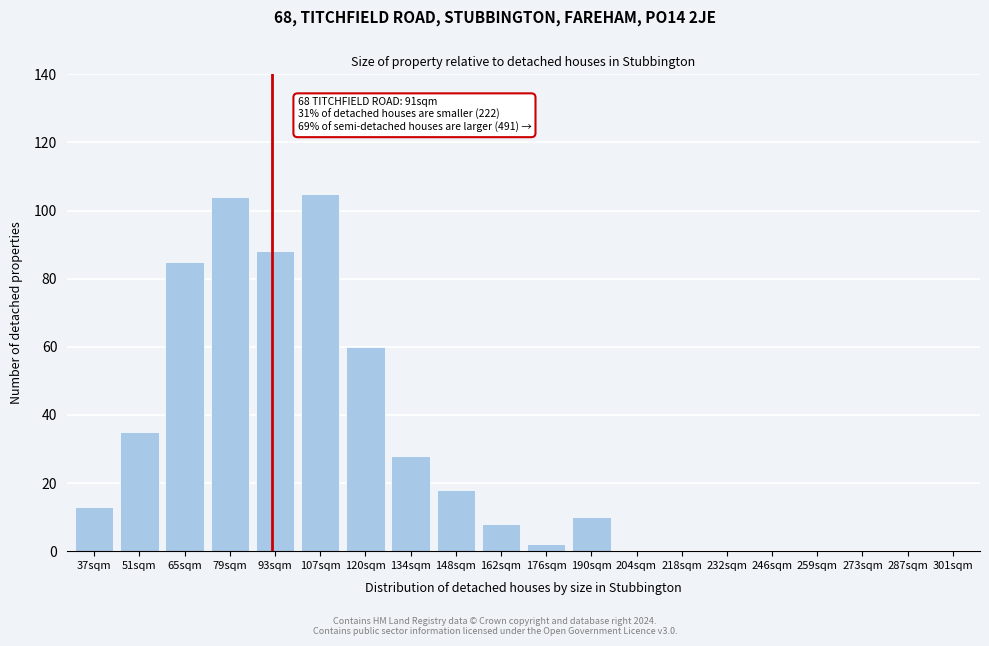

Reading left to right, extract all data points from this chart.

37sqm=13	51sqm=35	65sqm=85	79sqm=104	93sqm=88	107sqm=105	120sqm=60	134sqm=28	148sqm=18	162sqm=8	176sqm=2	190sqm=10	204sqm=0	218sqm=0	232sqm=0	246sqm=0	259sqm=0	273sqm=0	287sqm=0	301sqm=0